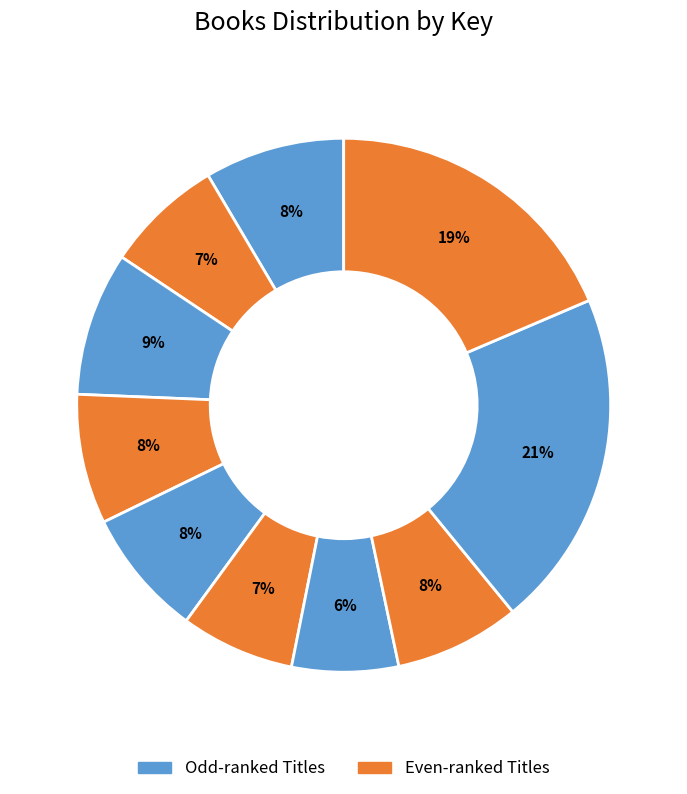

How many segments does this pie chart have?

10